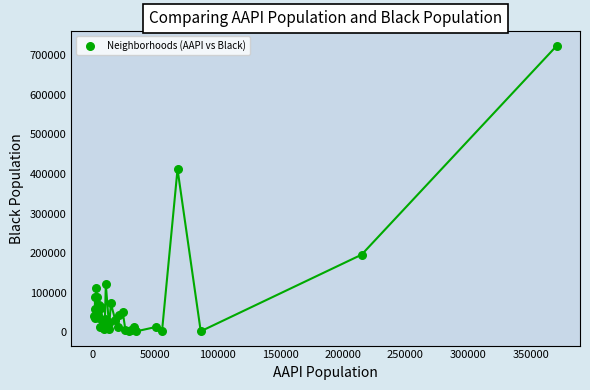

What Y value in the scatter plot is closest to 363361?

412003